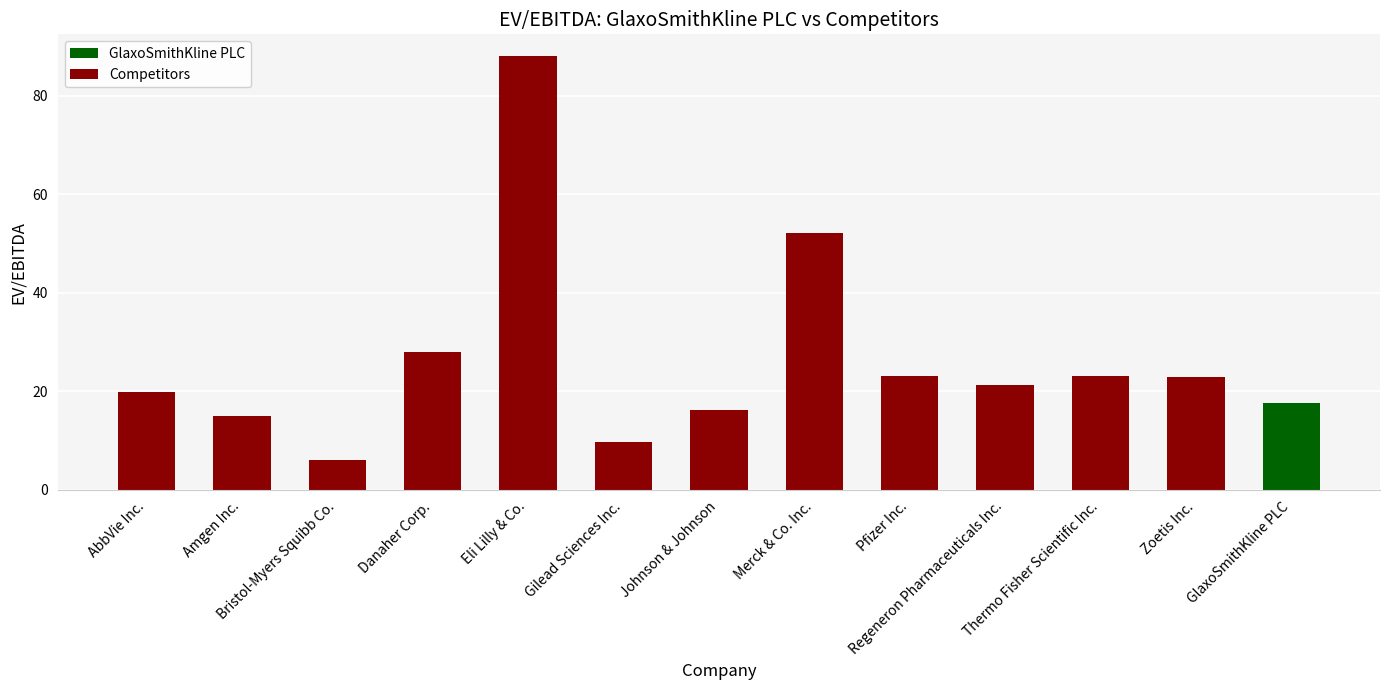

Which has a higher value, Gilead Sciences Inc. or Bristol-Myers Squibb Co.?

Gilead Sciences Inc.